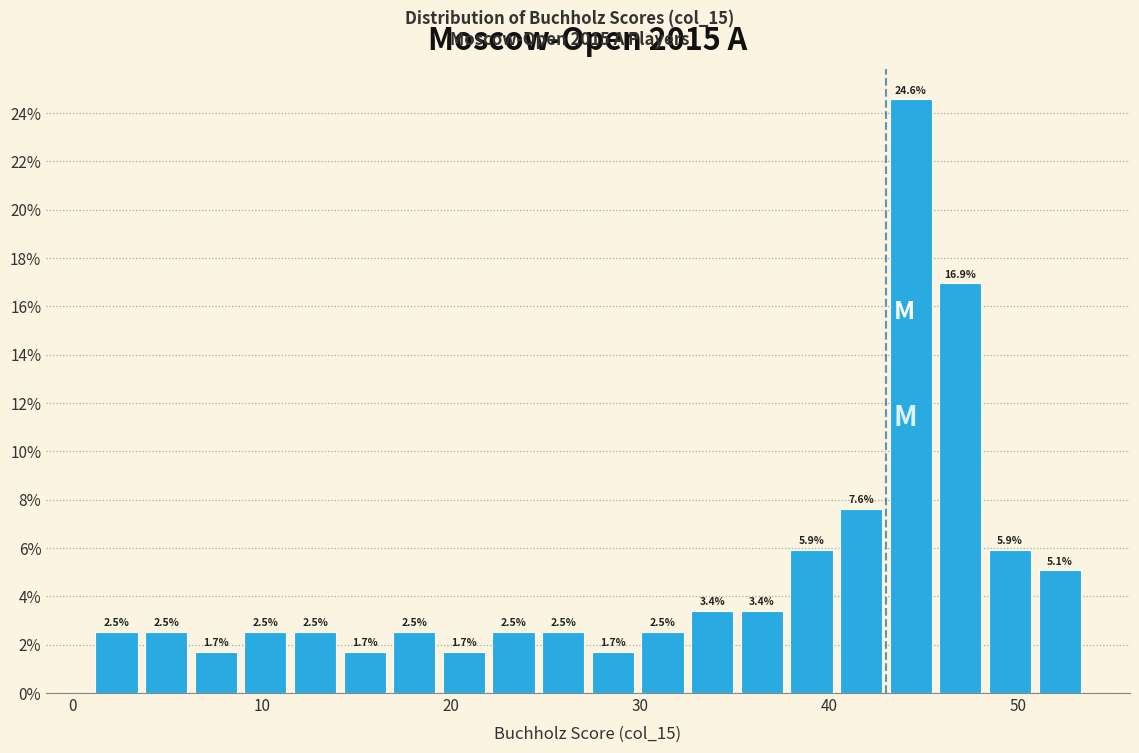

Read against the x-axis, roughly where is the centre of the tallest bar?

44